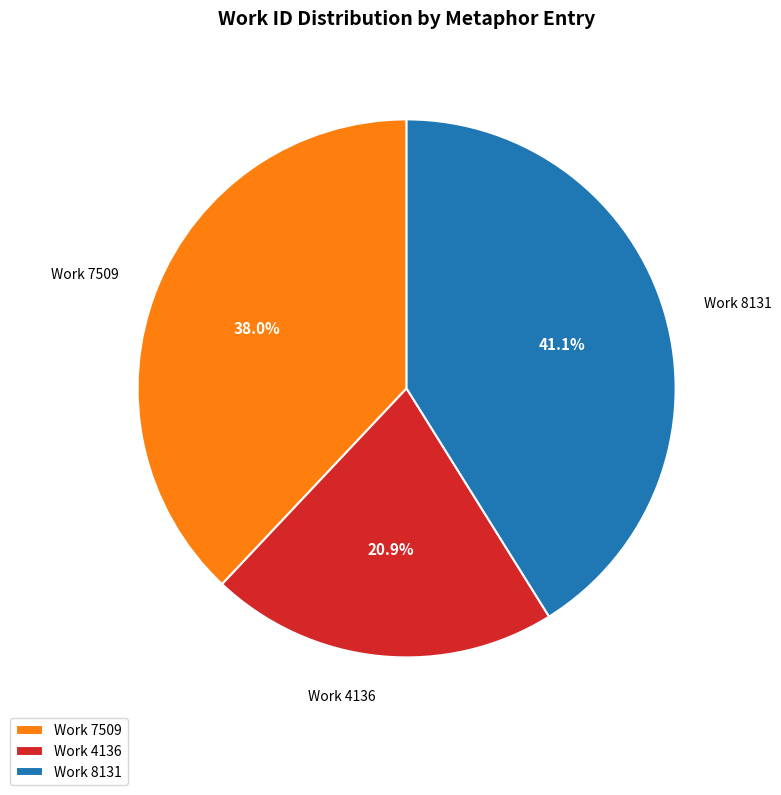

Count the number of slices in the pie.

3